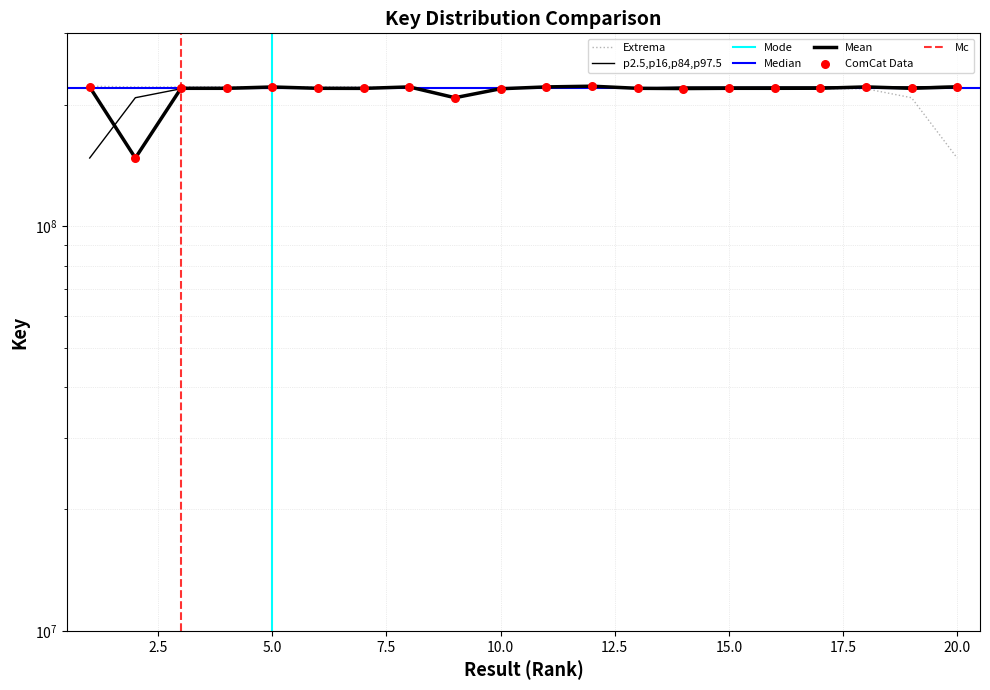

What is the change in value from 9 to 18?

+13183547